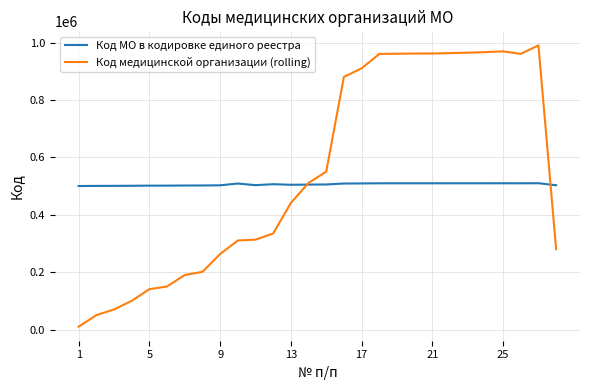

List the series in order of their peak value, highest first.

Код медицинской организации (rolling), Код МО в кодировке единого реестра